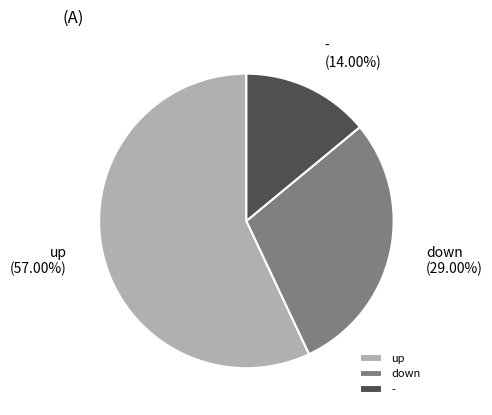

To the nearest percent, what is the difference between the largest and smallest slice percentages?

43%